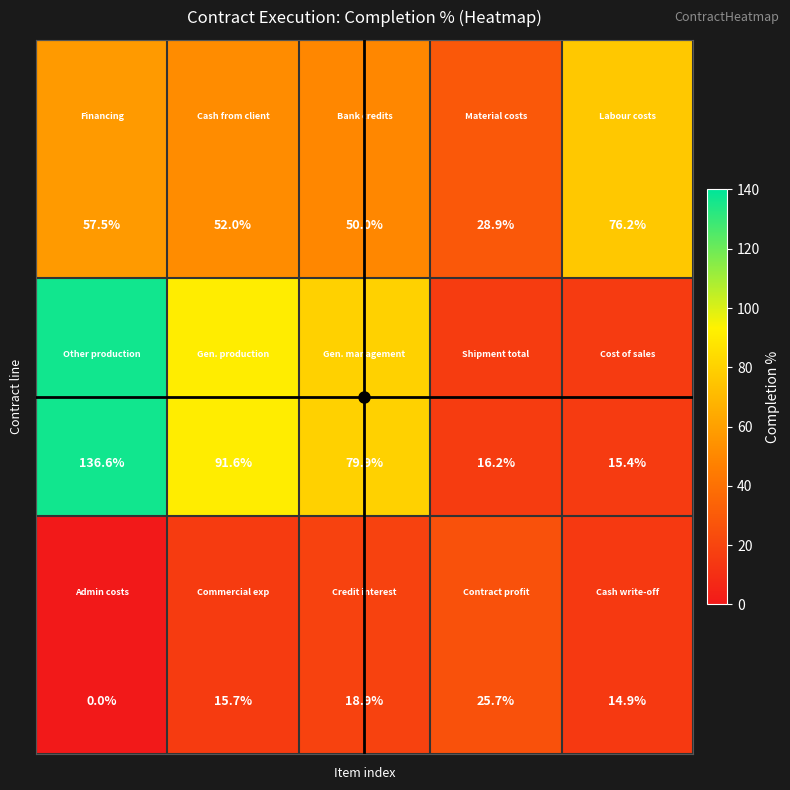

How many distinct data groups are displayed?

3